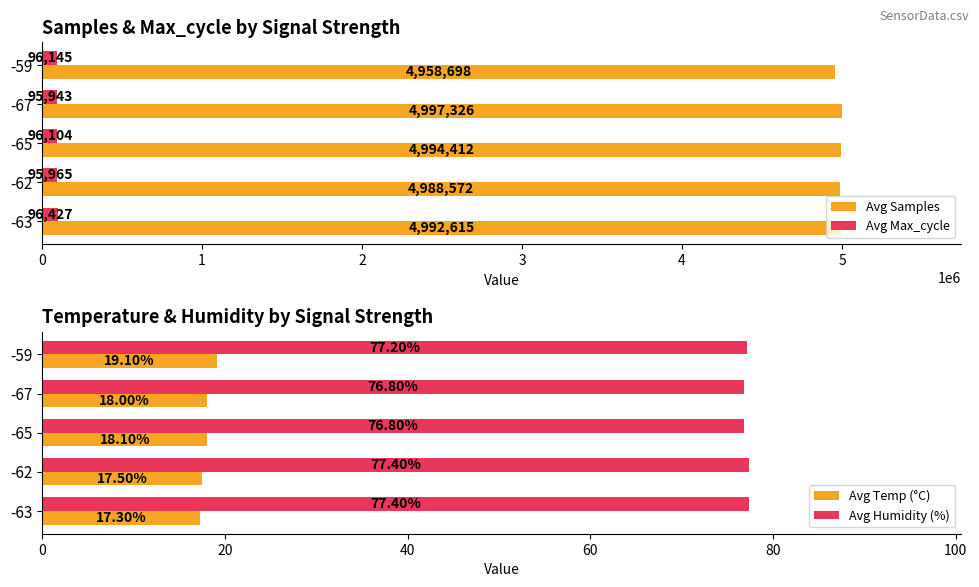

Does the chart contain any negative values?

No